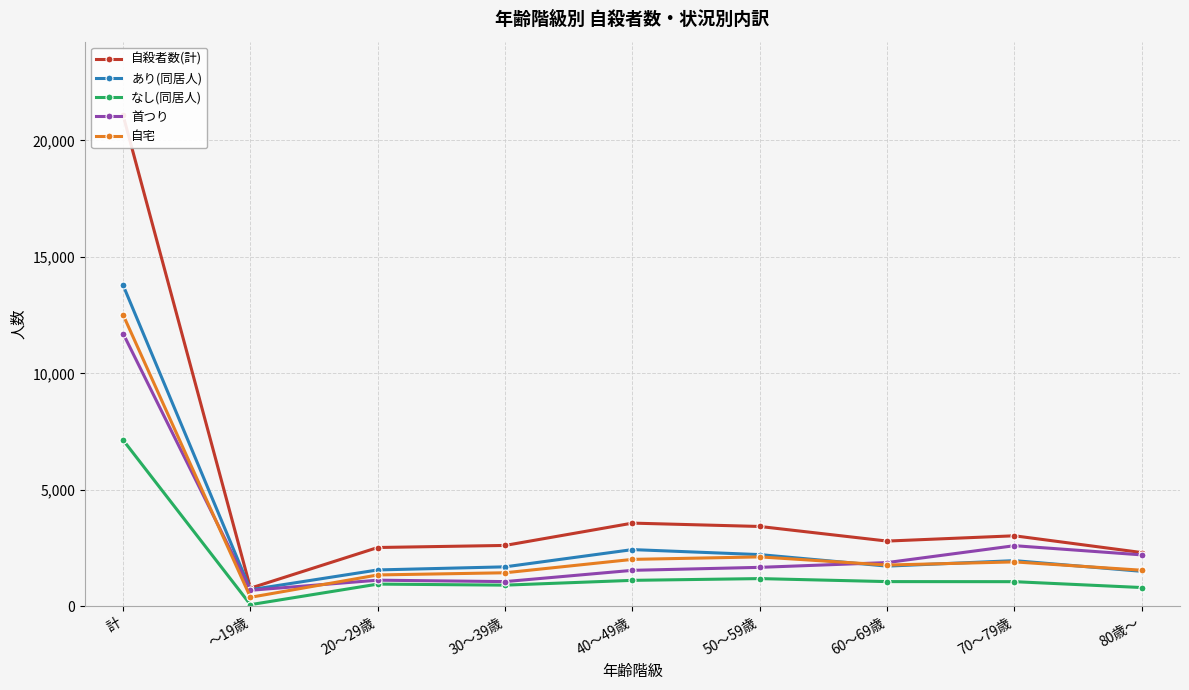

What is the lowest value of the 自宅 series?

383